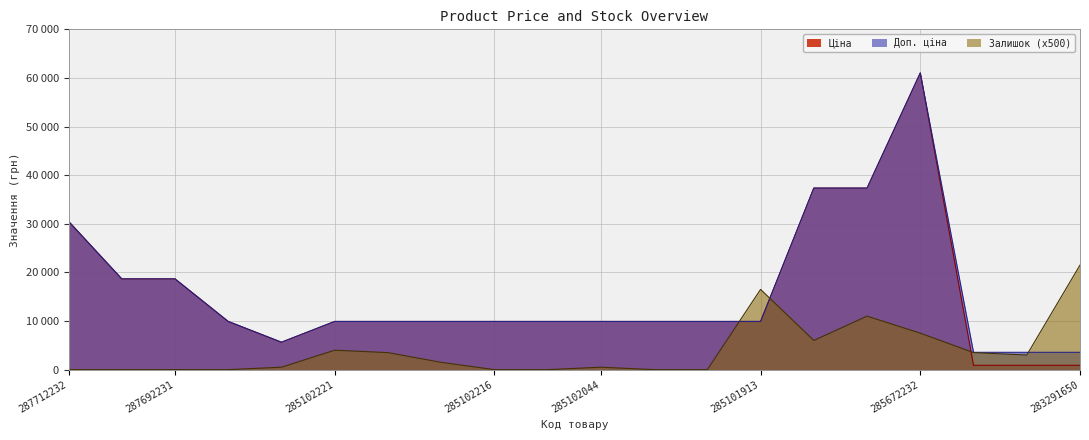

List the labels in order of Залишок value, smallest first.

287712232, 287692233, 287692231, 285101569, 285102216, 285102120, 285101916, 285101915, 10832185, 285102044, 285102218, 283291651, 285102219, 283291856, 285102221, 285652233, 285672232, 285652231, 285101913, 283291650